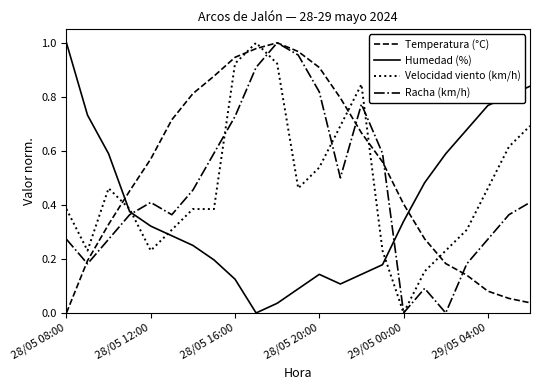

How many times do Humedad (%) and Temperatura (°C) cross each other?

2